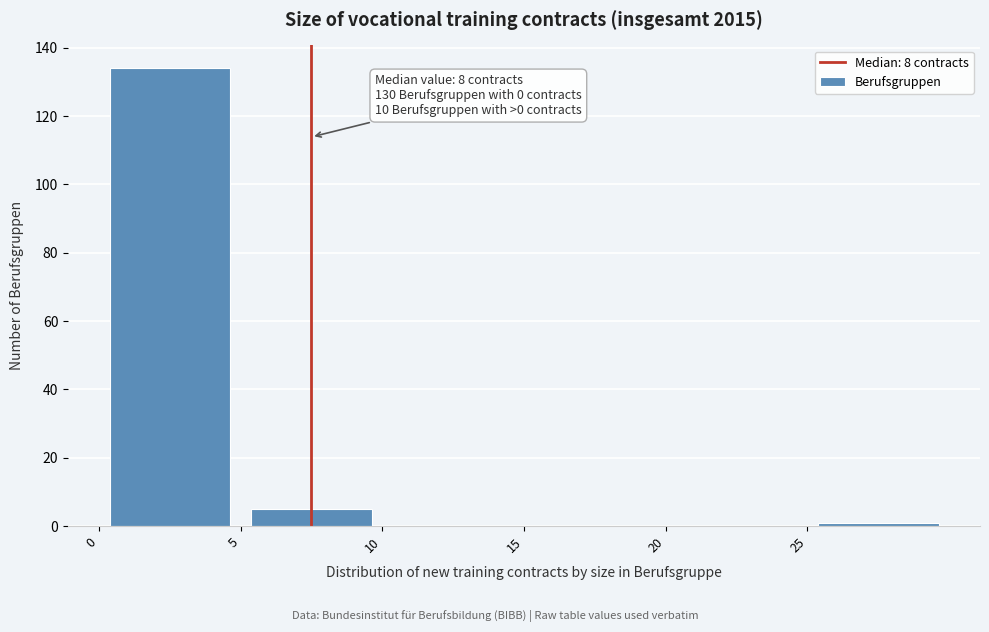

Which range on the x-axis has the tallest bar?

0 to 5